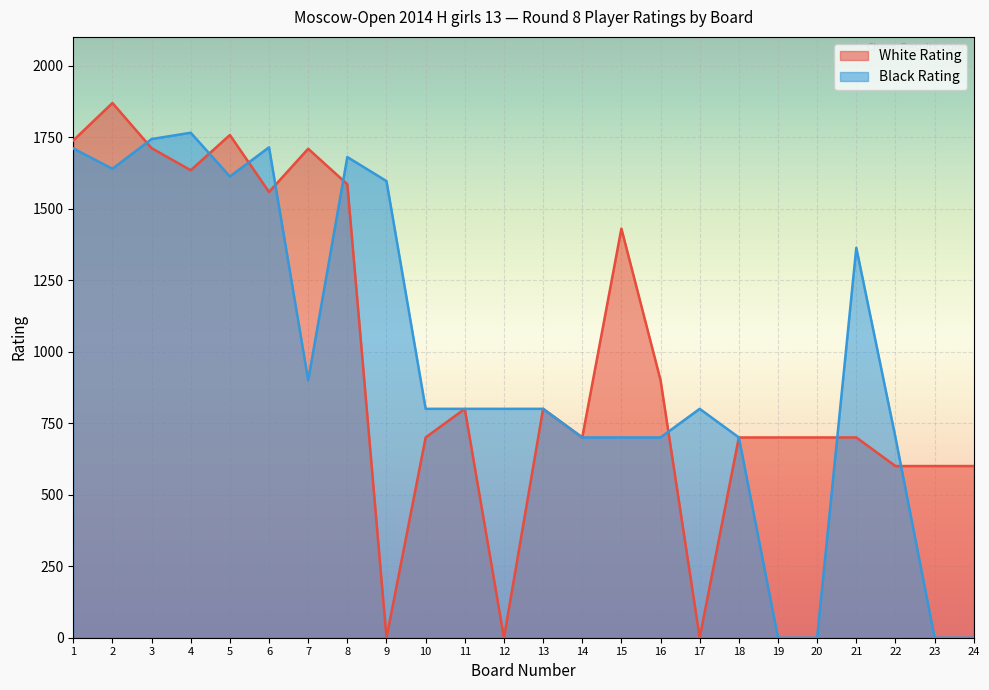

True or false: Black Rating has more than 2 interior local peaks.

True